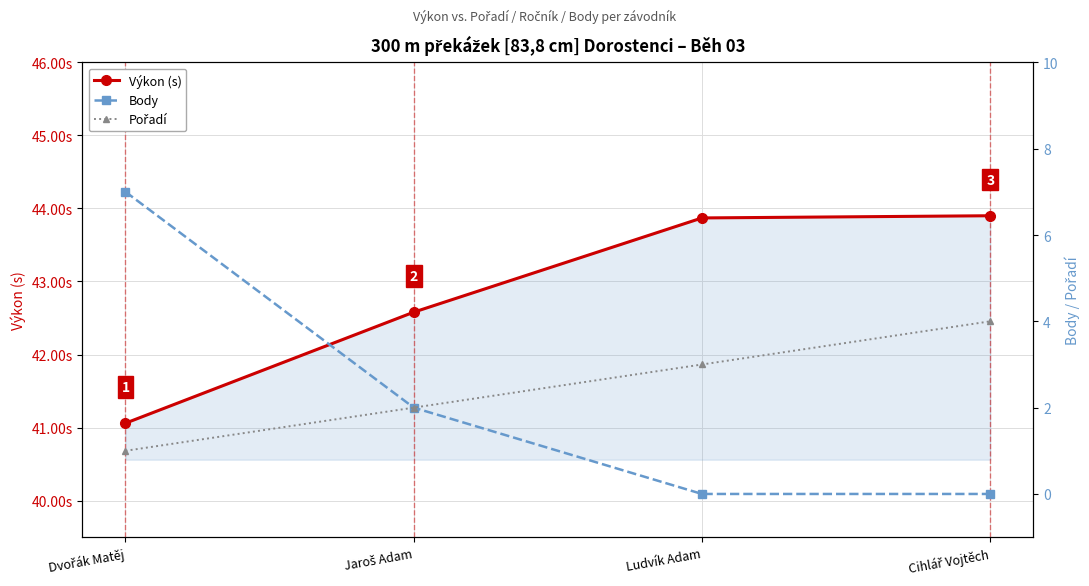

Which has a higher value, Ludvík Adam or Dvořák Matěj?

Ludvík Adam